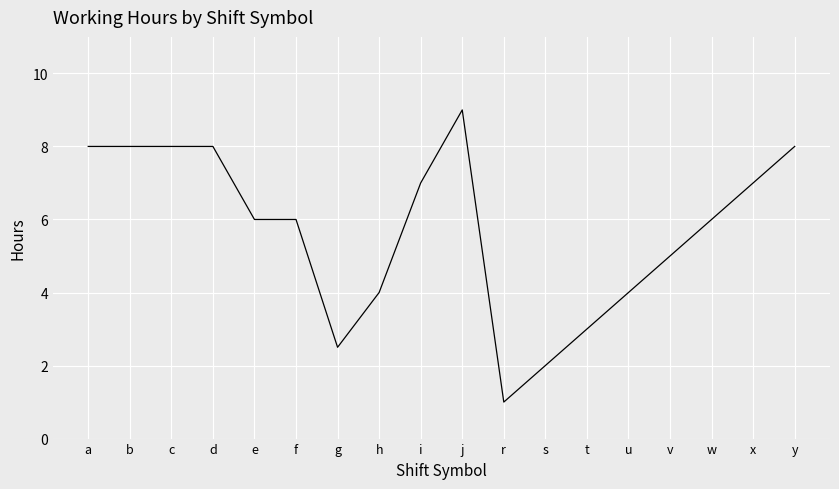

What is the change in value from d to x?

-1.0